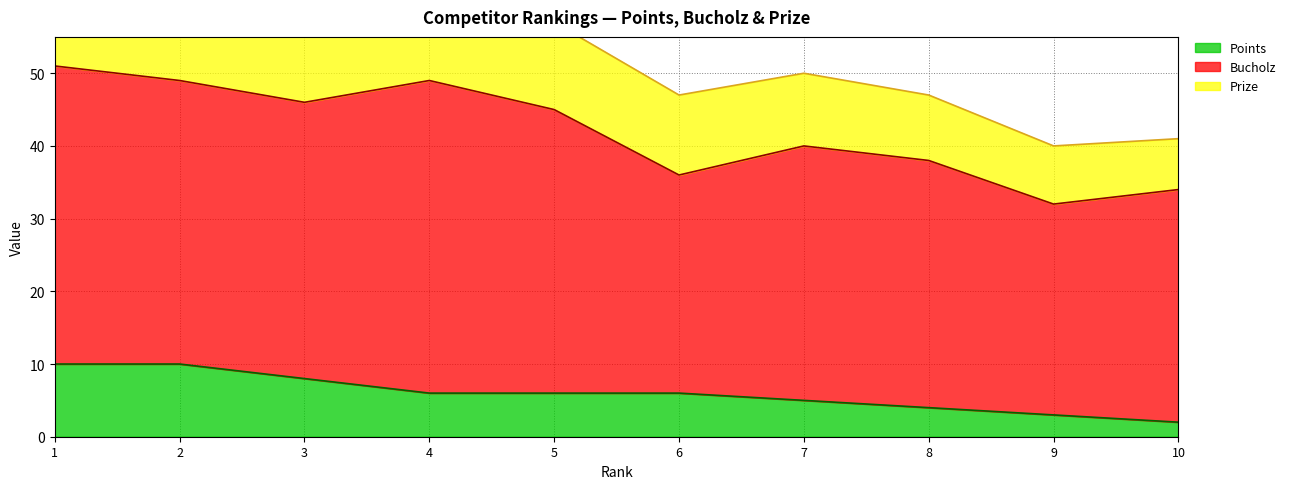

How many data points does each series have?

10